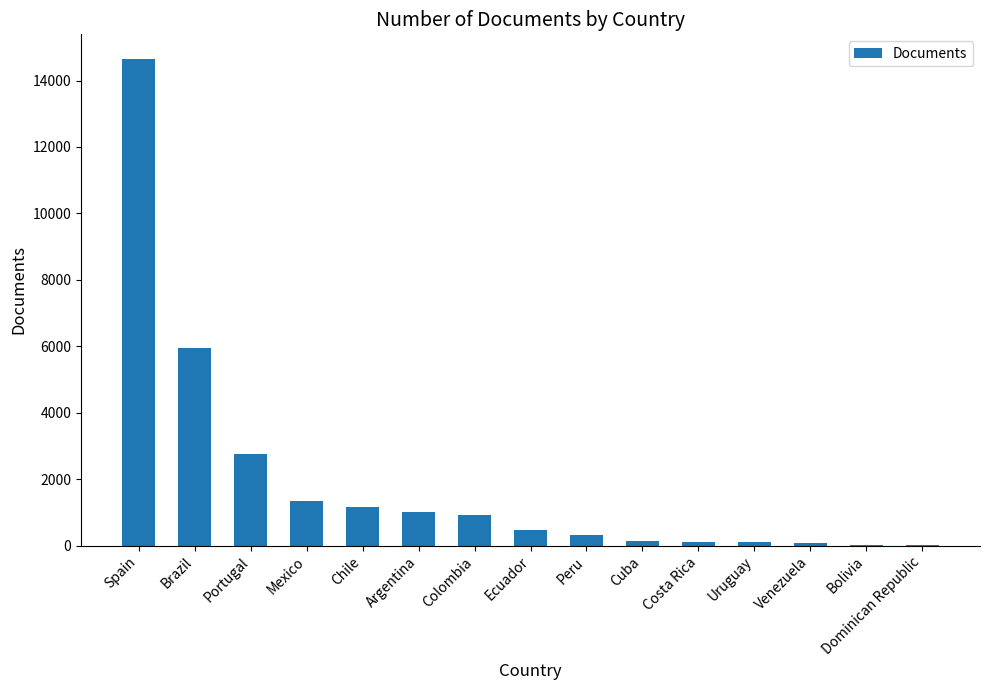

True or false: the data shows 4912 at Portugal.

False